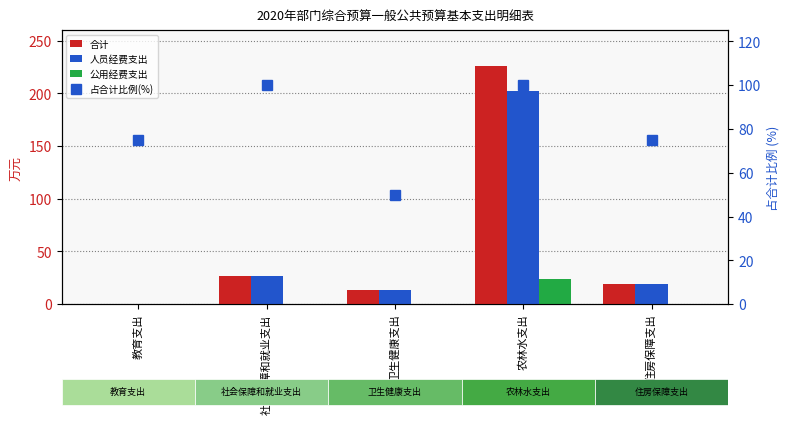

What is the difference between the second highest and second lowest values in the 占合计比例(%) series?

25.0